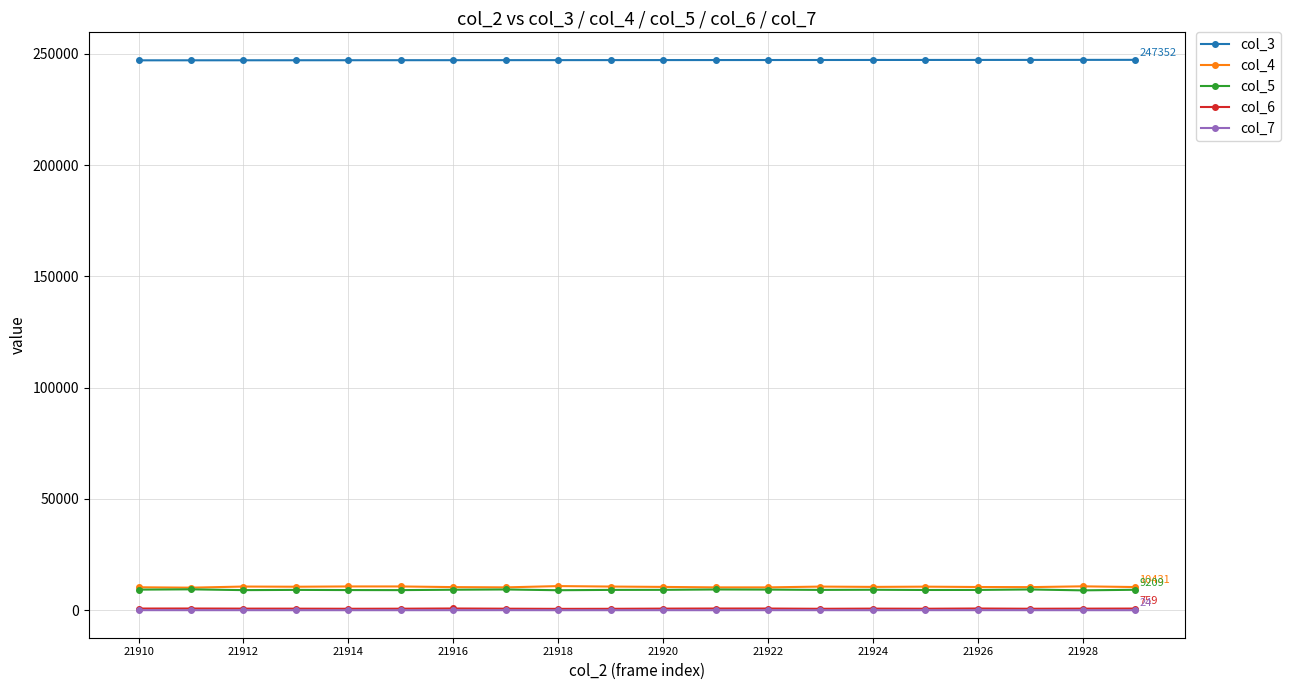

True or false: col_5 and col_3 cross at least once.

False